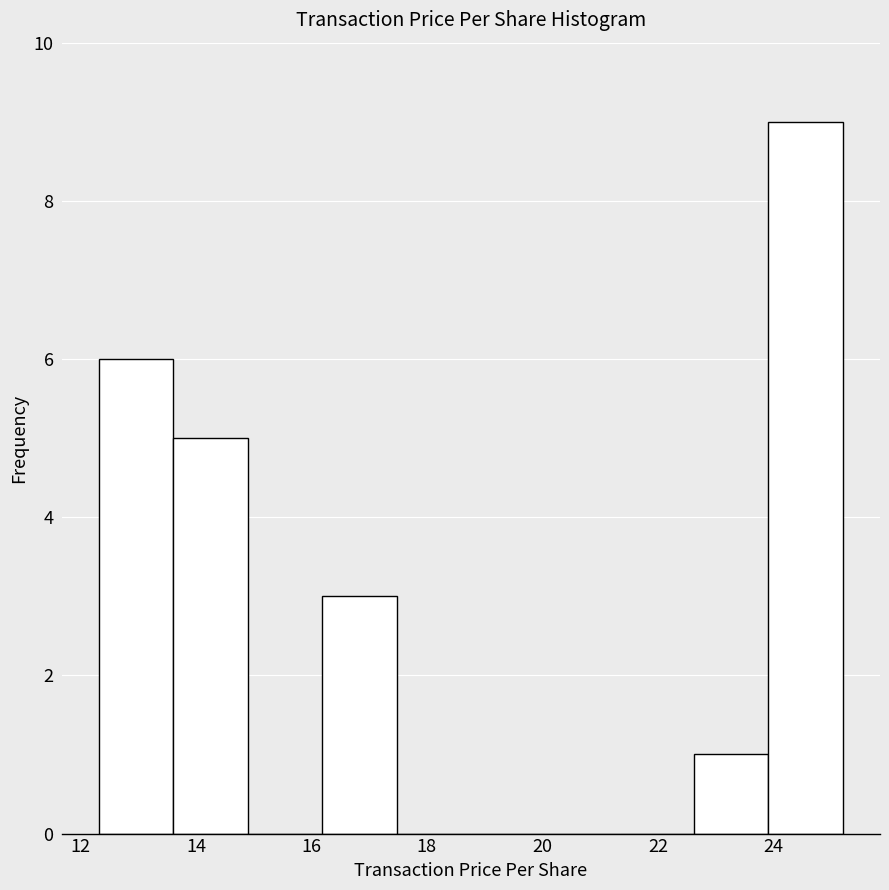

Reading left to right, list every bar in this chart as the range it spans on the x-axis followed by its height. Neither the bar edges nor the heights are printed on the chart, so give them approximately, as read against the axes.

12.4 to 13.6: 6
13.6 to 14.8: 5
14.8 to 16.2: 0
16.2 to 17.4: 3
17.4 to 18.8: 0
18.8 to 20.0: 0
20.0 to 21.4: 0
21.4 to 22.6: 0
22.6 to 24.0: 1
24.0 to 25.2: 9